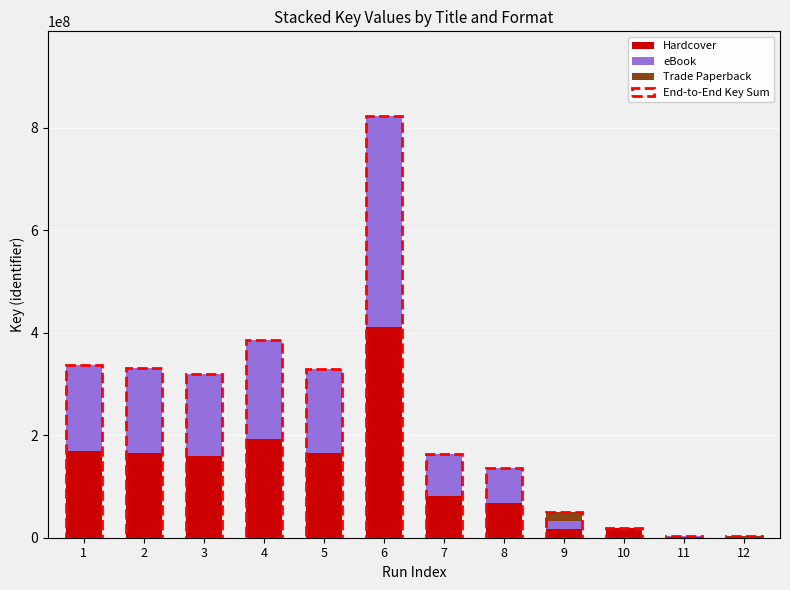

At which category is the sum across all series the highest?

6